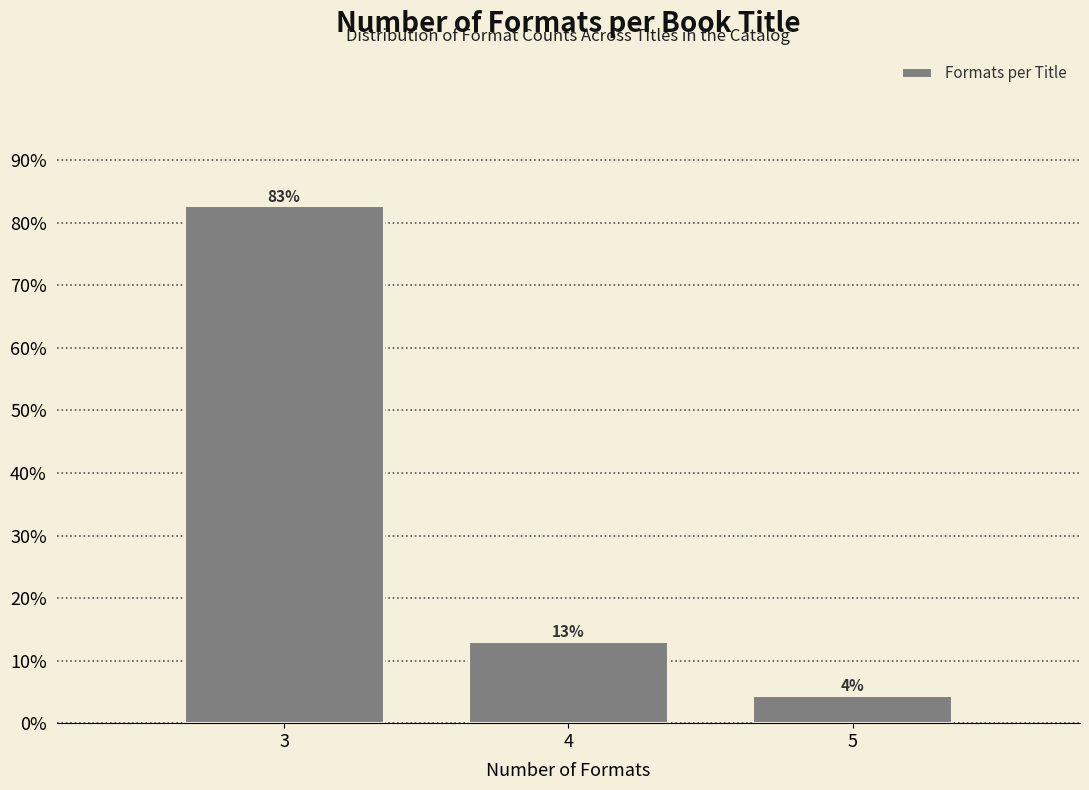

Between 3 and 4, which is larger?

3